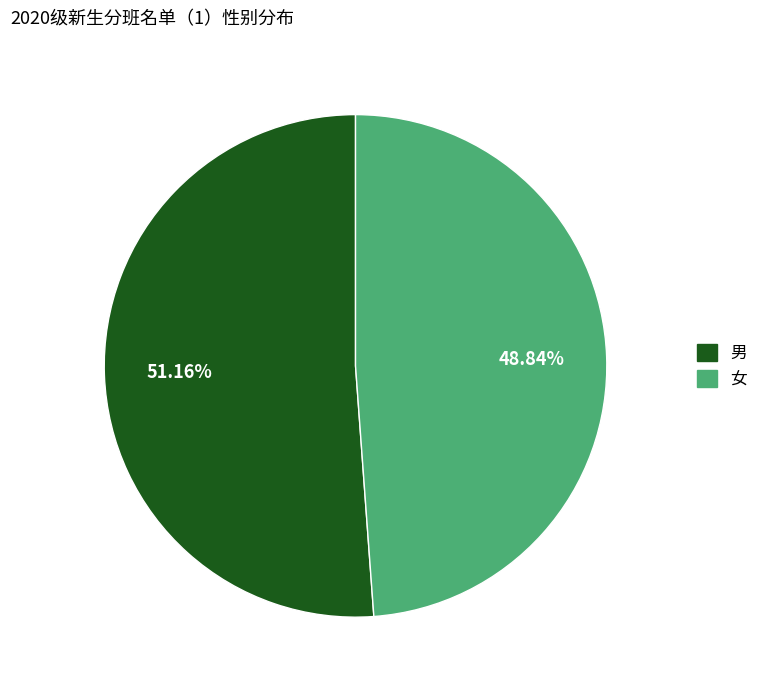

Which slice is the smallest?

女